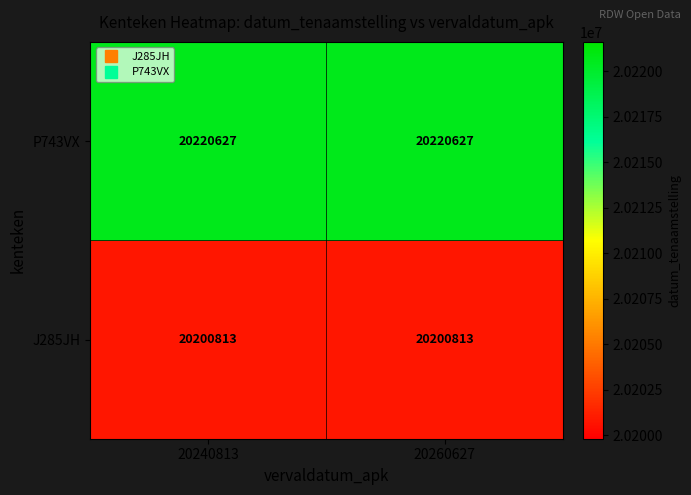

Read the J285JH value at 20260627.

20200813